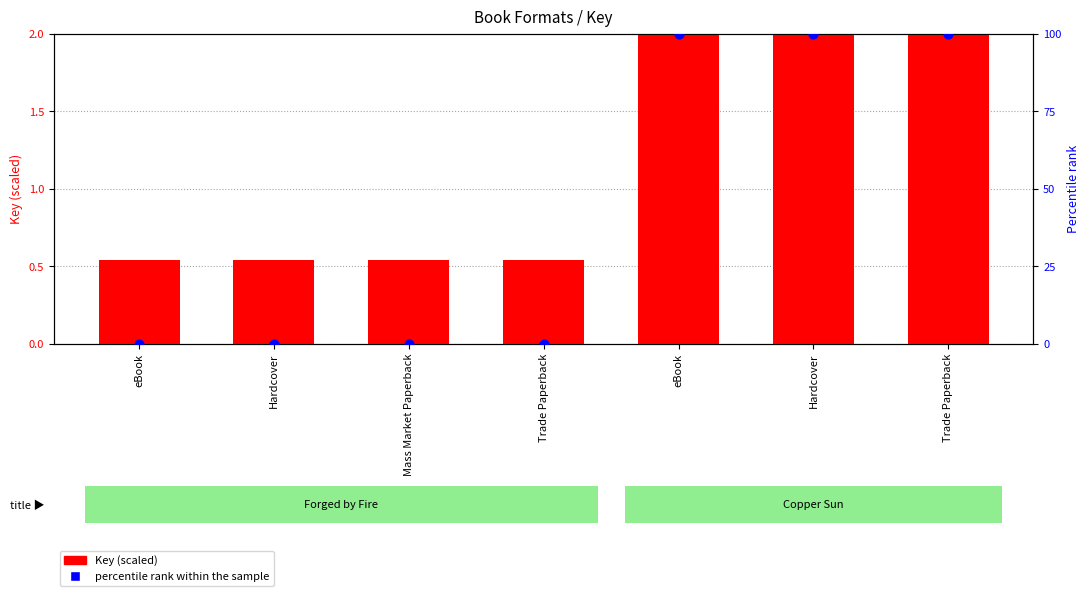

At which category is the sum across all series the highest?

eBook